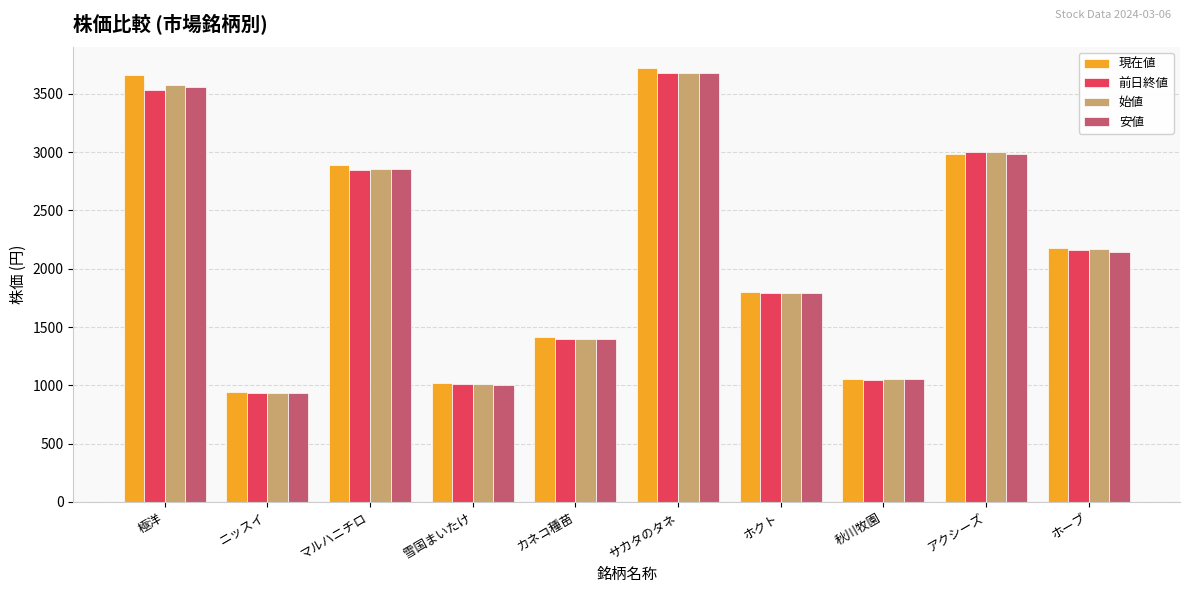

List the labels in order of 始値 value, smallest first.

ニッスイ, 雪国まいたけ, 秋川牧園, カネコ種苗, ホクト, ホーブ, マルハニチロ, アクシーズ, 極洋, サカタのタネ